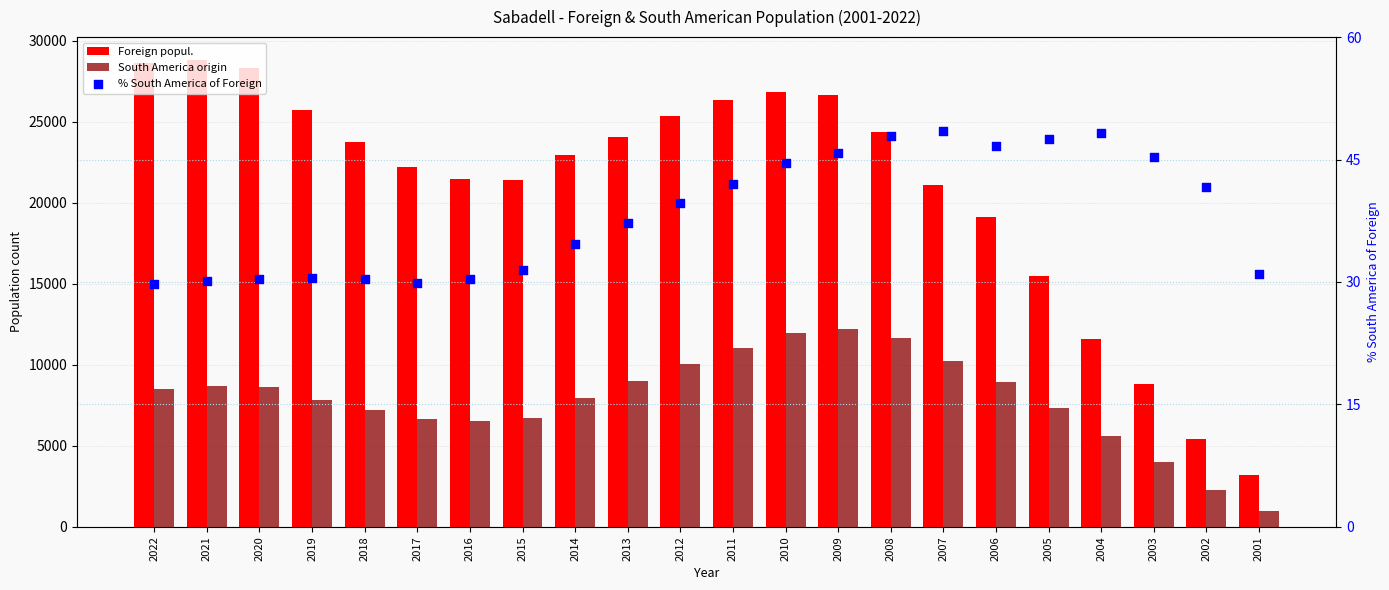

At how many categories does at least one series exceed 11869?

18